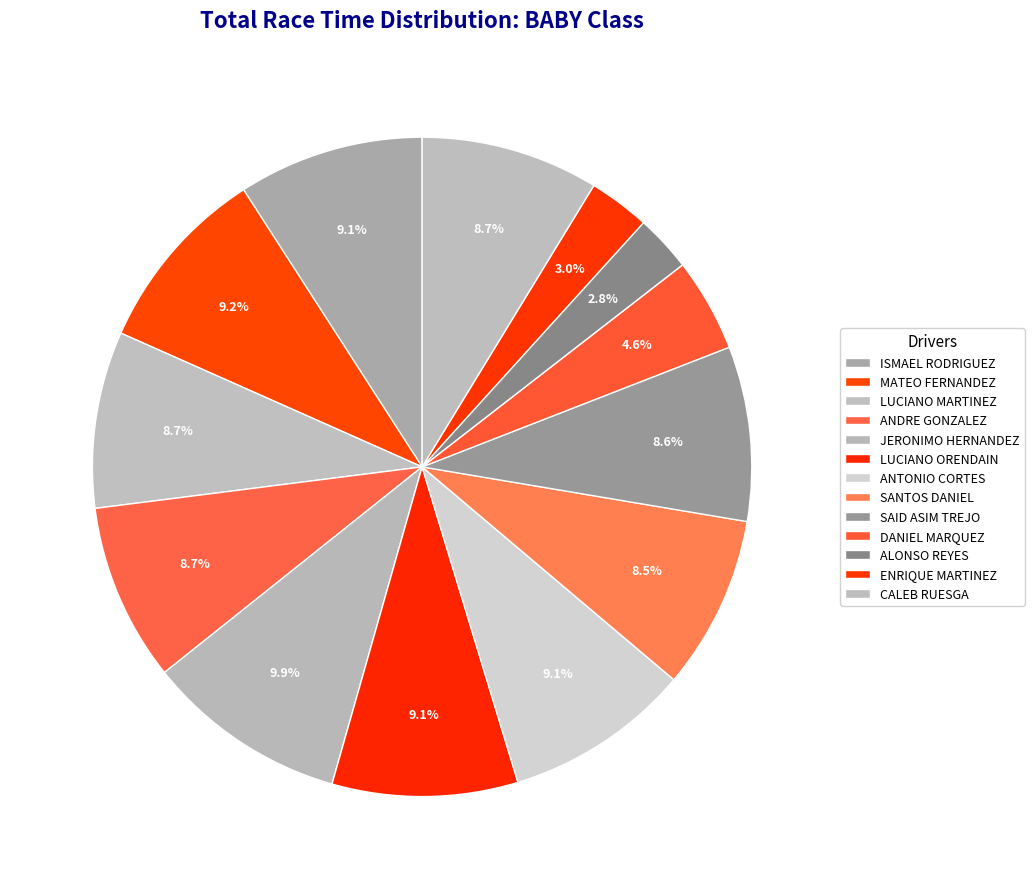

Which slice is the smallest?

ALONSO REYES